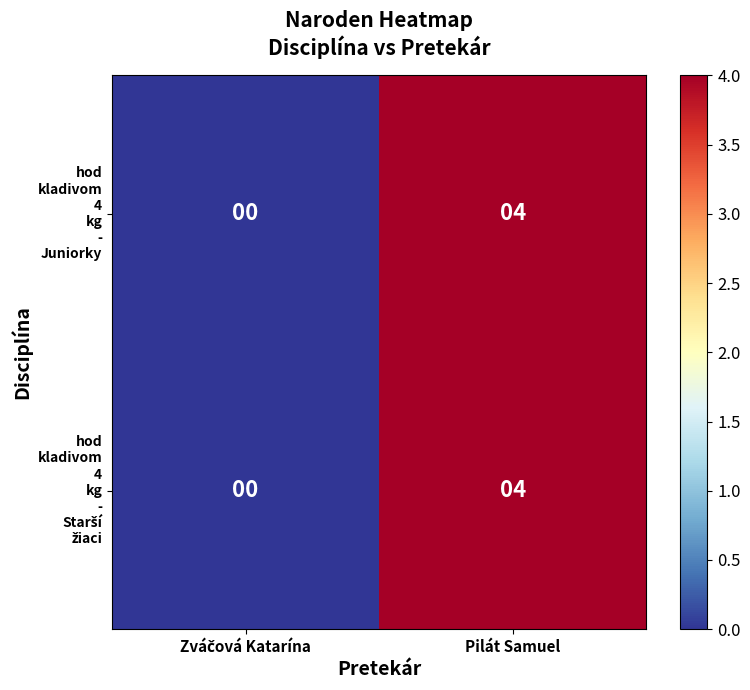

Which label corresponds to the largest value in the chart?

Pilát Samuel